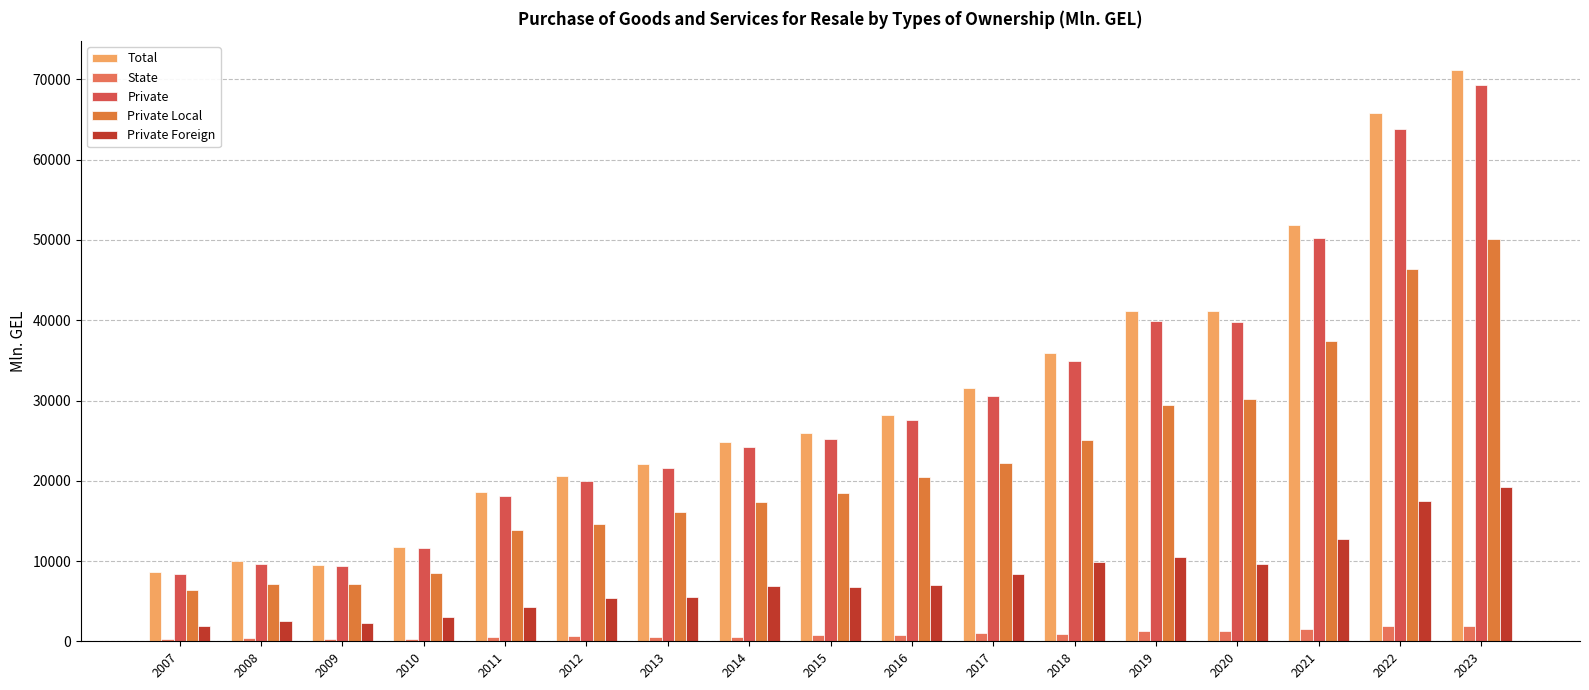

How many values in the Total series are below 25956?

8